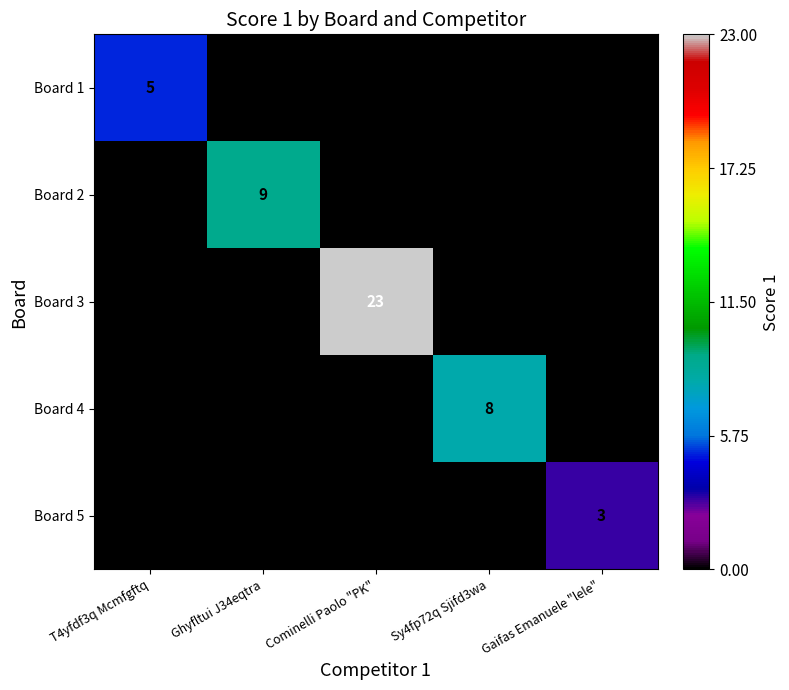

Reading right to left, list all the values displayed in this chart.

Board 1: Gaifas Emanuele "lele"=0	Sy4fp72q Sjifd3wa=0	Cominelli Paolo "PK"=0	Ghyfltui J34eqtra=0	T4yfdf3q Mcmfgftq=5
Board 2: Gaifas Emanuele "lele"=0	Sy4fp72q Sjifd3wa=0	Cominelli Paolo "PK"=0	Ghyfltui J34eqtra=9	T4yfdf3q Mcmfgftq=0
Board 3: Gaifas Emanuele "lele"=0	Sy4fp72q Sjifd3wa=0	Cominelli Paolo "PK"=23	Ghyfltui J34eqtra=0	T4yfdf3q Mcmfgftq=0
Board 4: Gaifas Emanuele "lele"=0	Sy4fp72q Sjifd3wa=8	Cominelli Paolo "PK"=0	Ghyfltui J34eqtra=0	T4yfdf3q Mcmfgftq=0
Board 5: Gaifas Emanuele "lele"=3	Sy4fp72q Sjifd3wa=0	Cominelli Paolo "PK"=0	Ghyfltui J34eqtra=0	T4yfdf3q Mcmfgftq=0